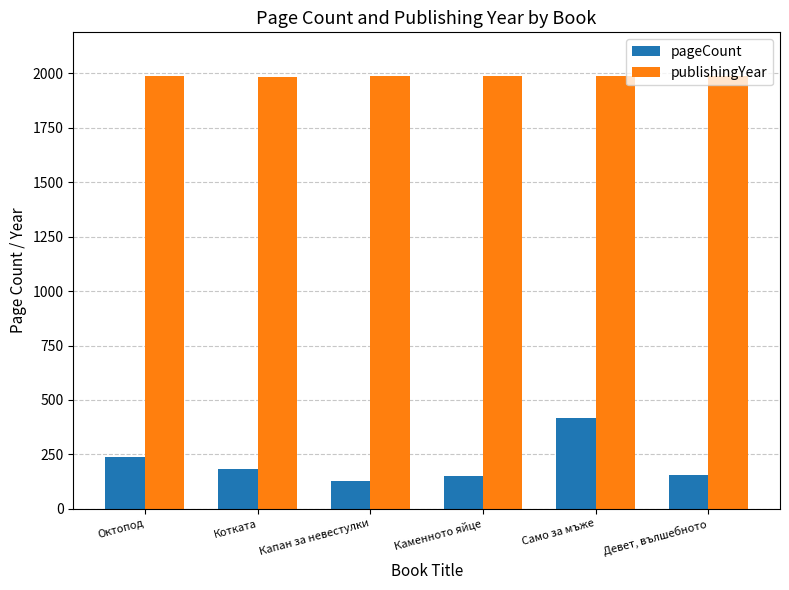

What is the difference between the maximum and minimum values in the pageCount series?

288